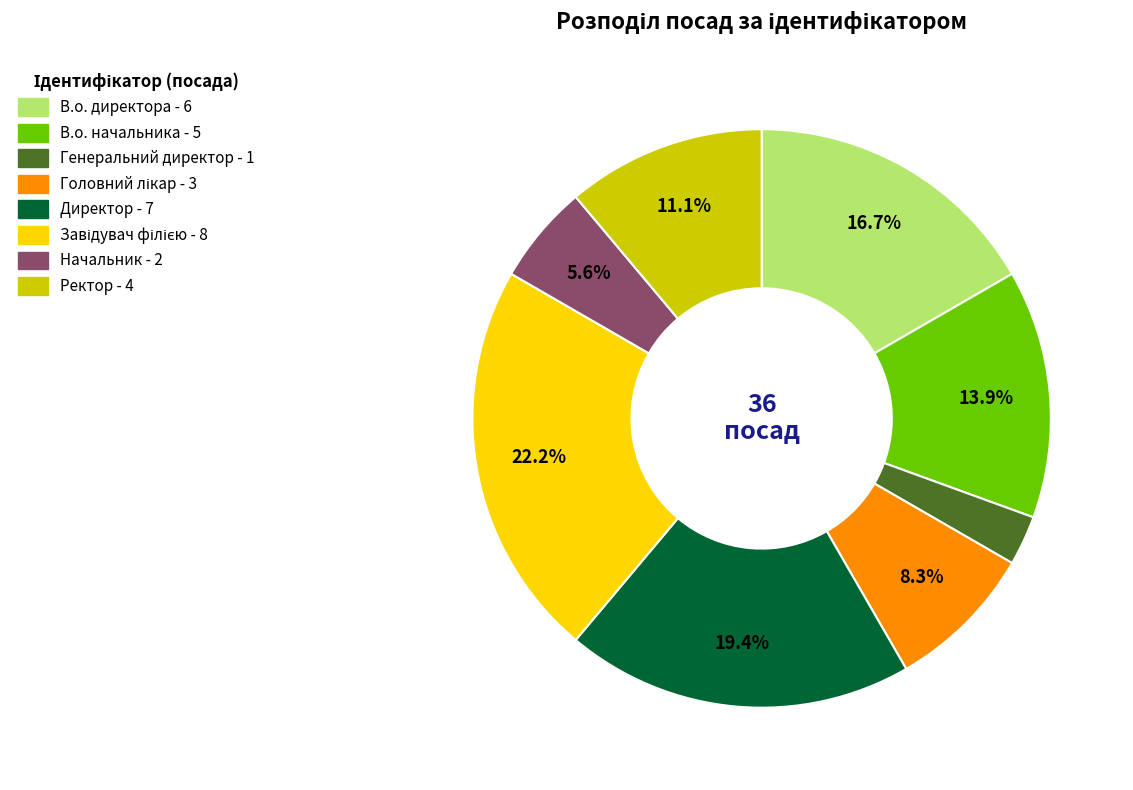

How many slices are in this pie chart?

8